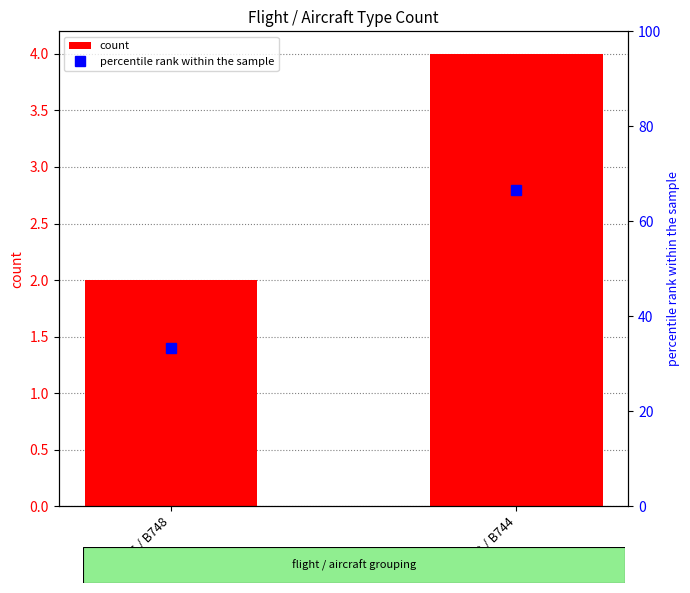

Reading right to left, transcribe all the data shown in this chart.

count: 4.0	2.0
percentile rank within the sample: 66.7	33.3